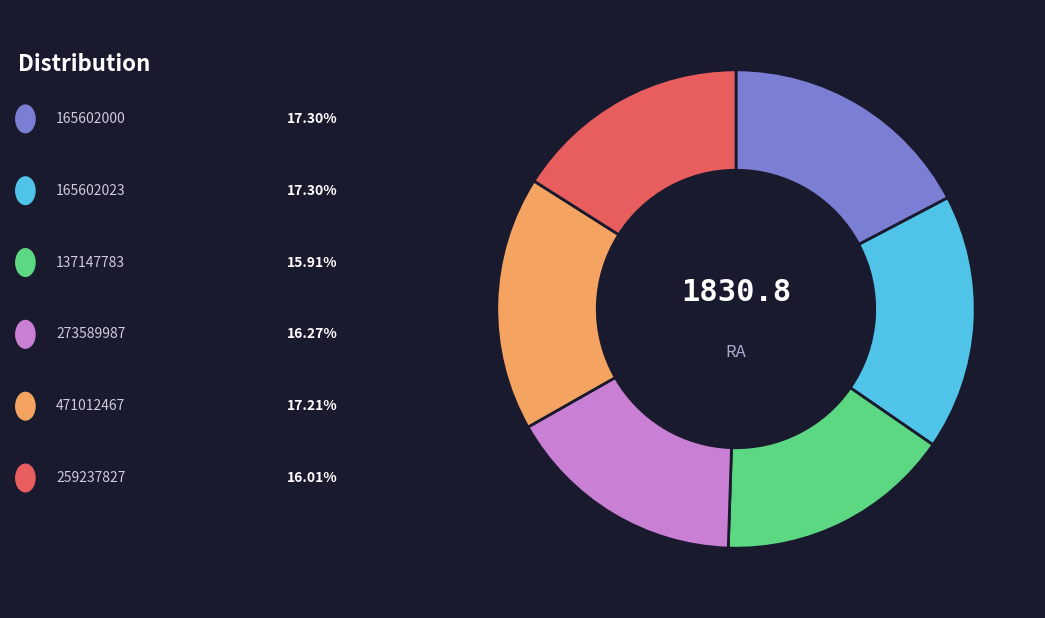

Is there a majority slice in this chart?

No